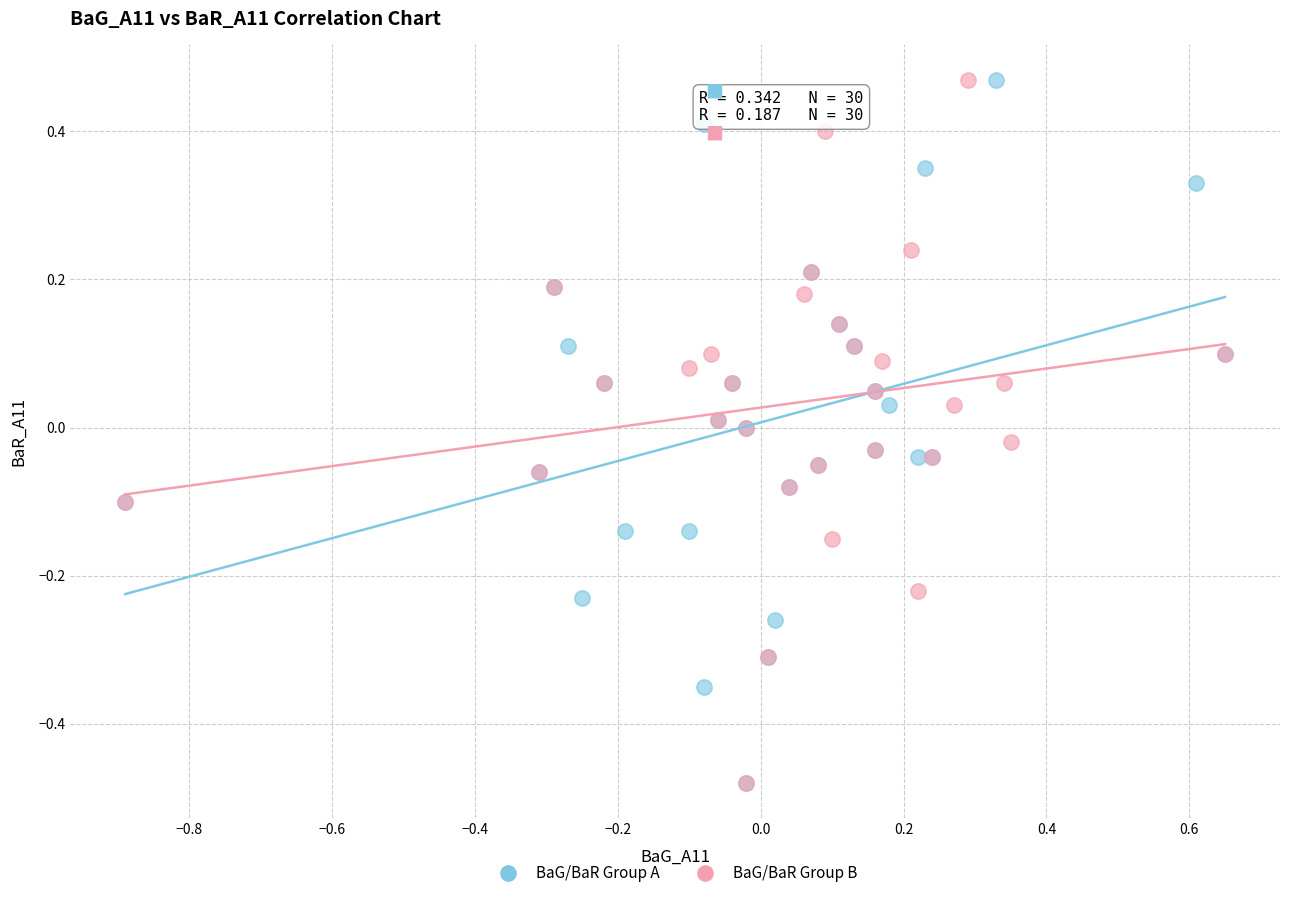

What are all the series names shown in the legend?

BaG/BaR Group A, BaG/BaR Group B